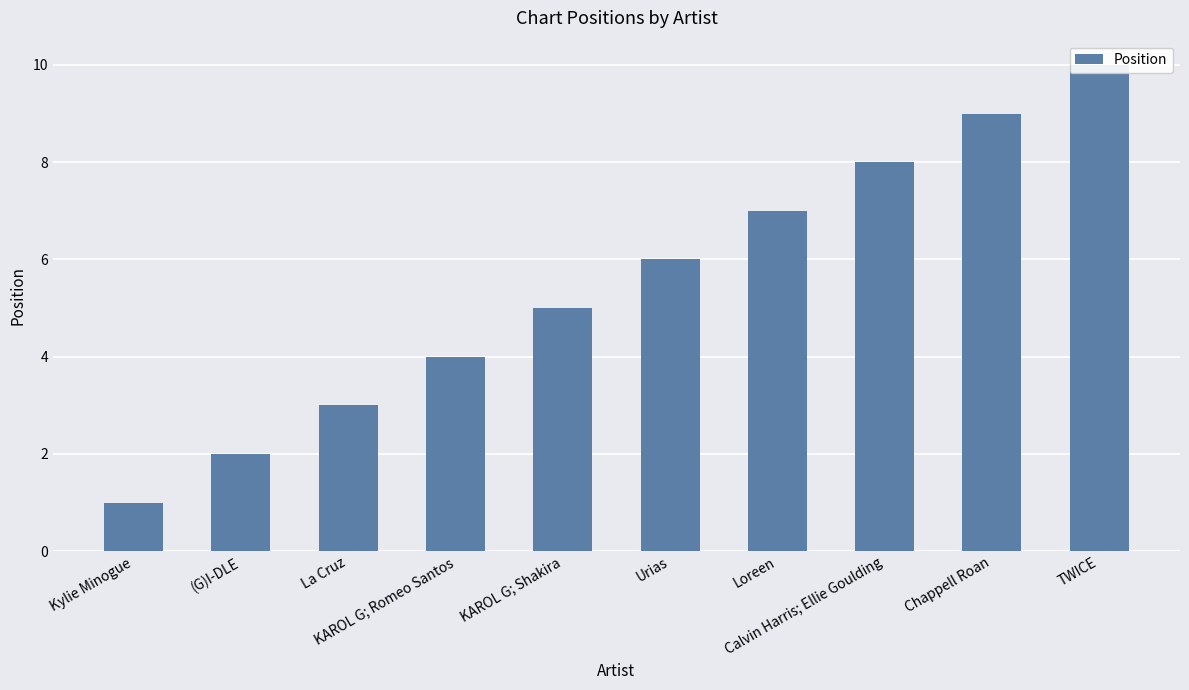

Reading left to right, what are all the values shown in this chart?

1	2	3	4	5	6	7	8	9	10